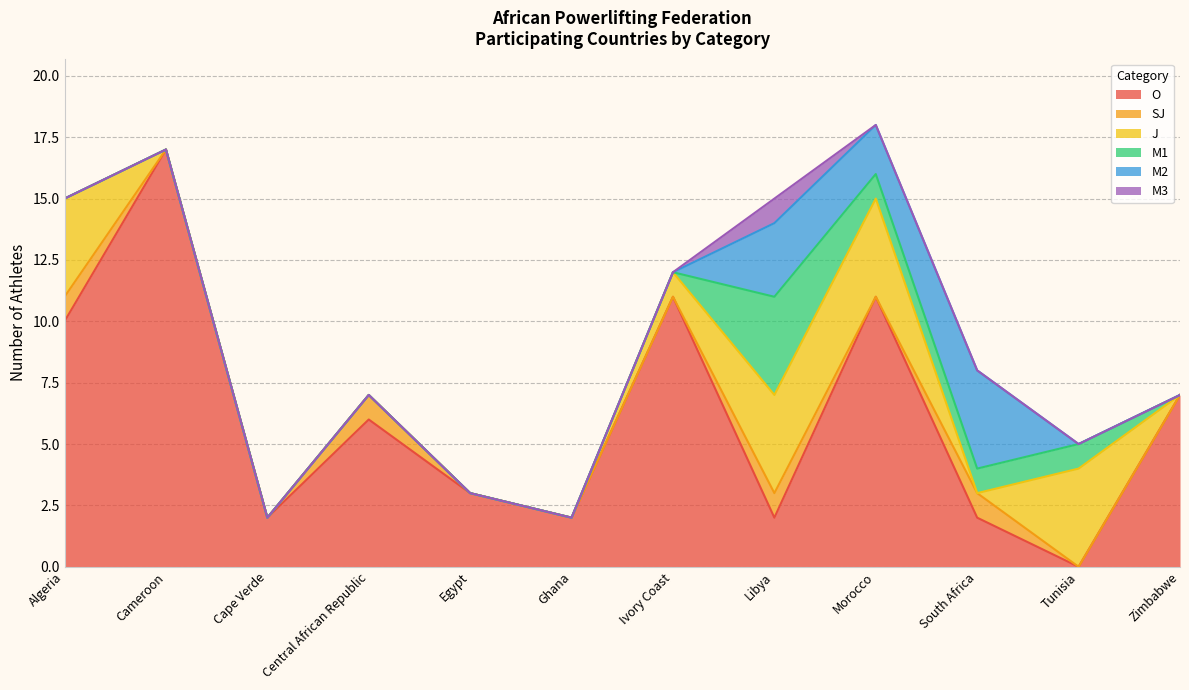

Between Algeria and Cape Verde, which series saw the biggest shift?

O